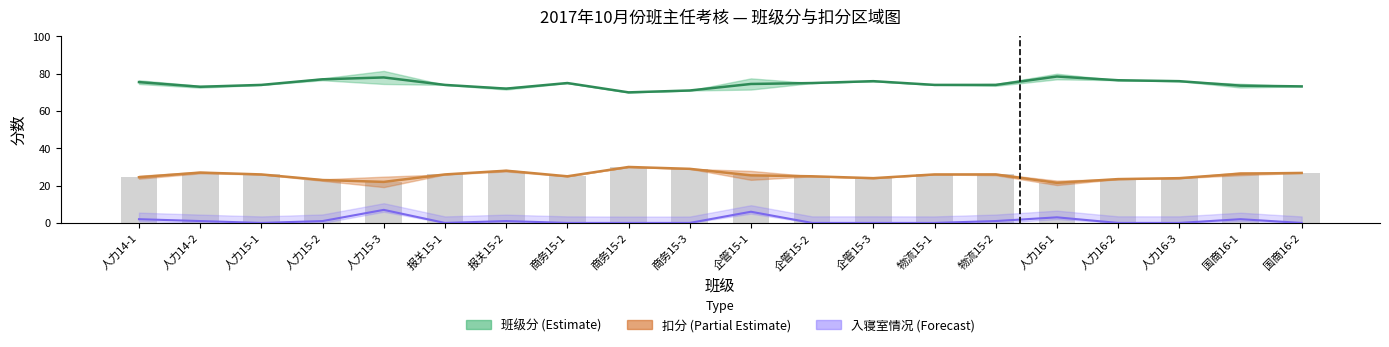

At how many categories does at least one series exceed 1?

20